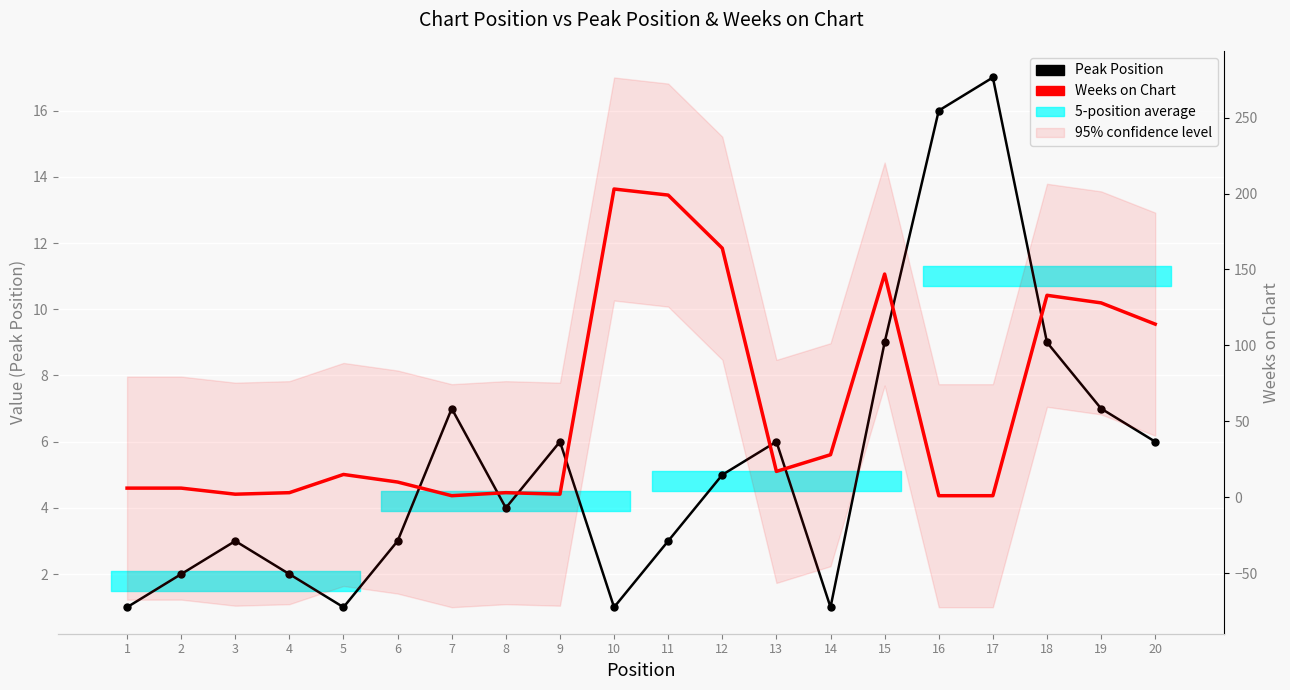

Rank the series at 6 from highest to lowest value.

Weeks on Chart, Peak Position